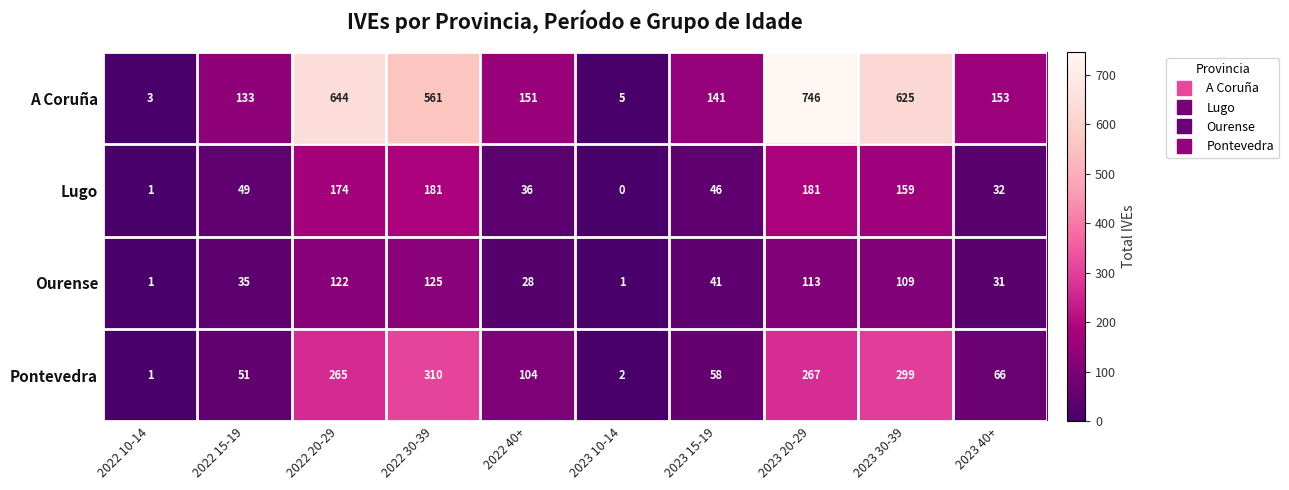

What is the total value across all series at 2022 10-14?

6